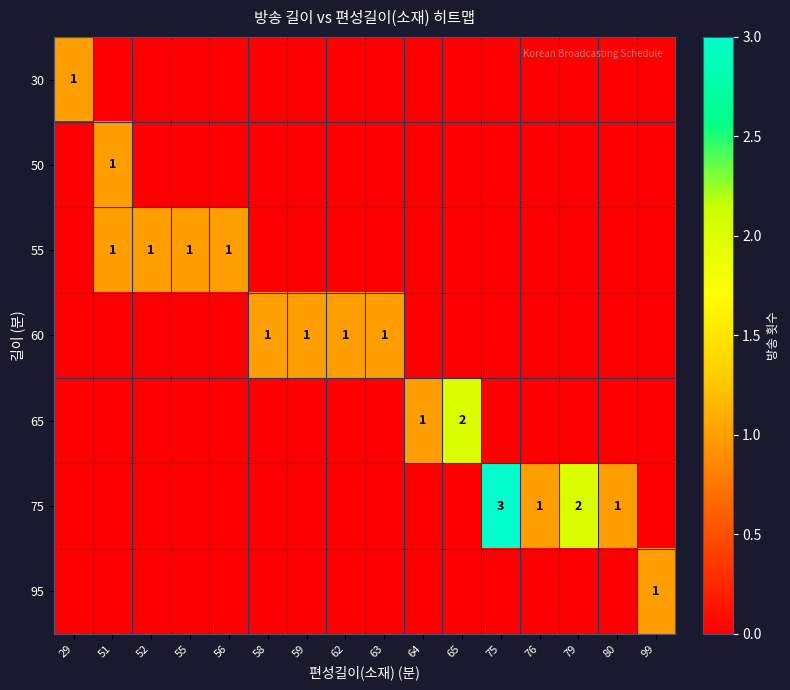

Is the value of 75 at 79 greater than the value of 60 at 58?

Yes